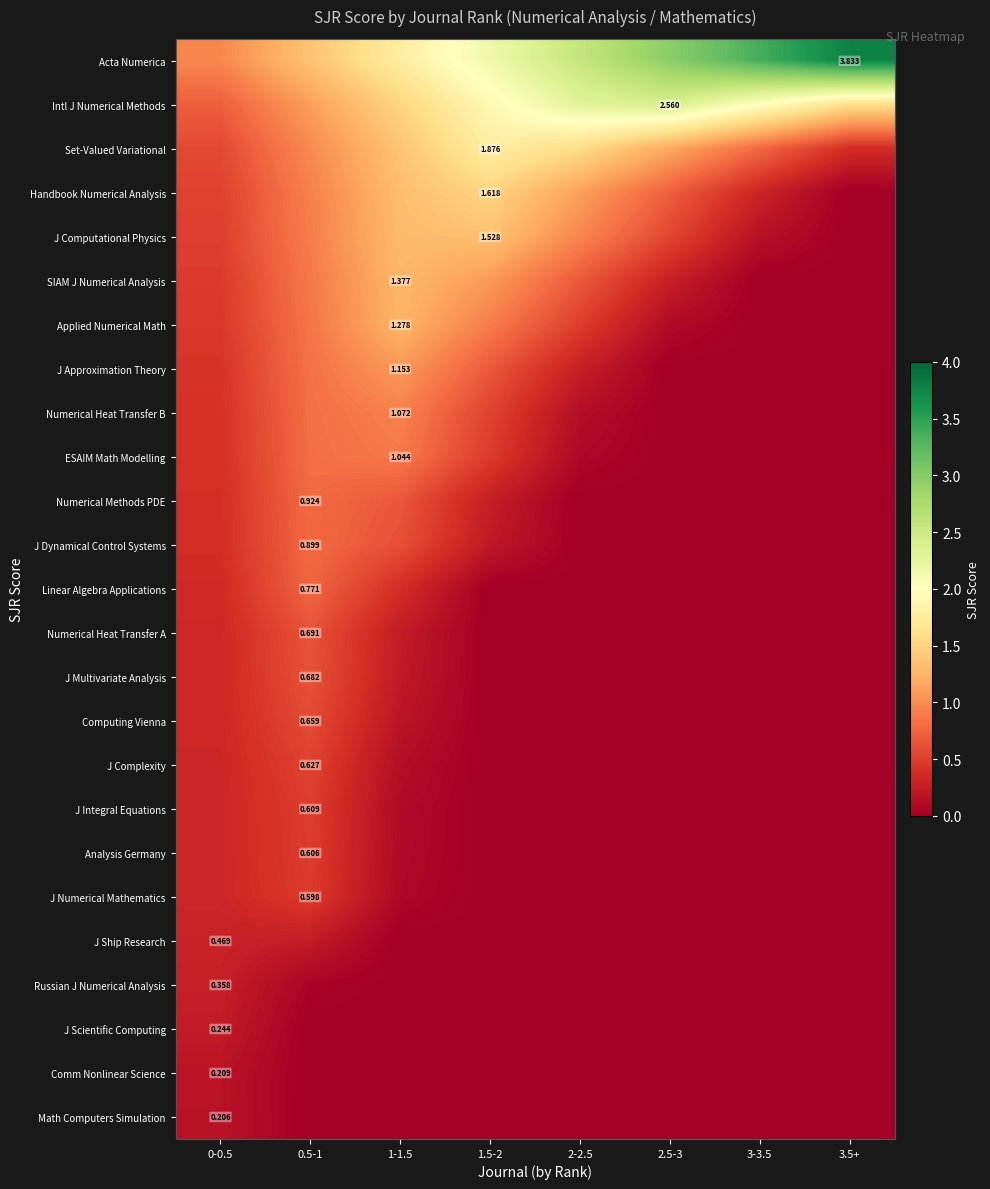

Which has a higher value, 3-3.5 or 0.5-1?

3-3.5